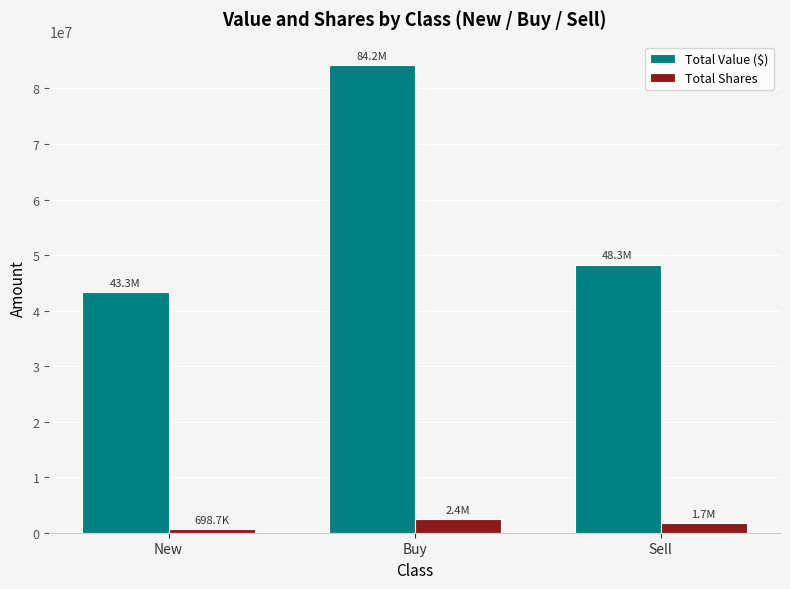

What is the label of the 3rd bar from the left?

Sell